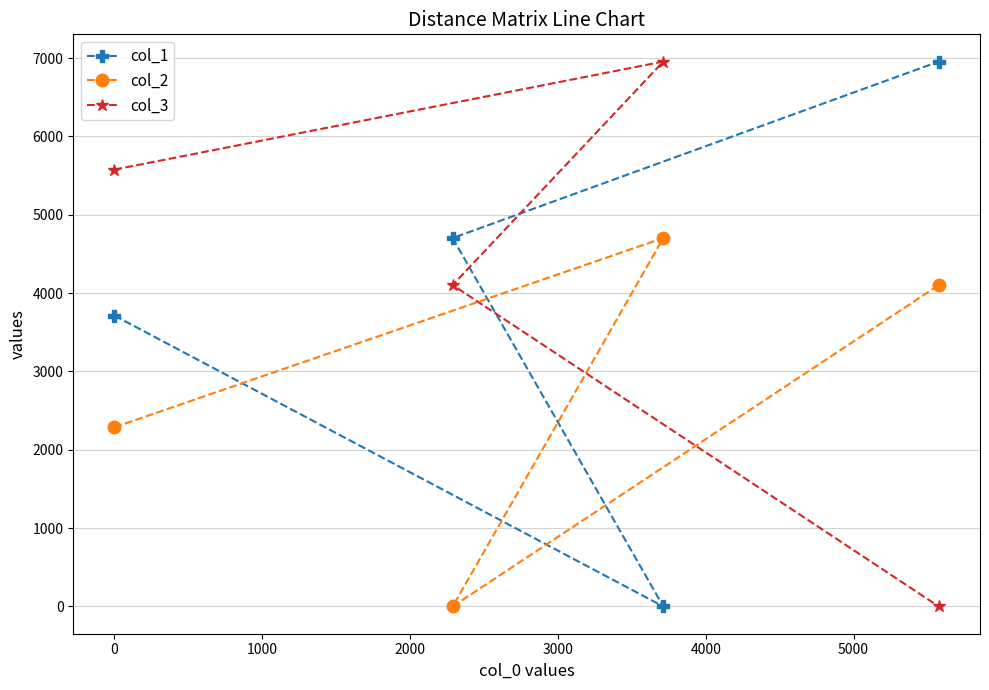

At how many categories does at least one series exceed 1233?

4